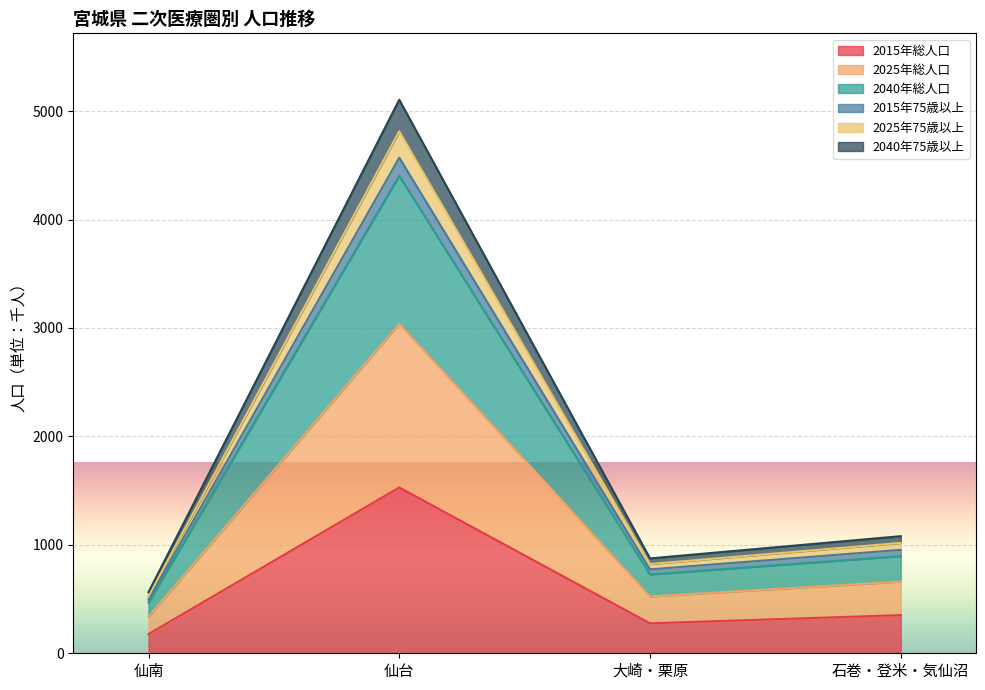

What is the highest value of the 2015年総人口 series?

1529